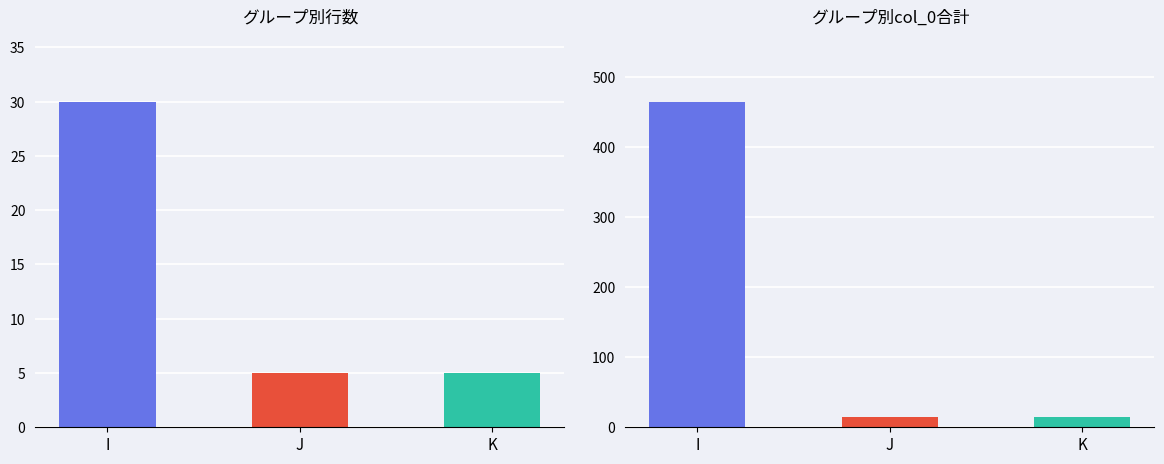

How many groups of bars are there?

3